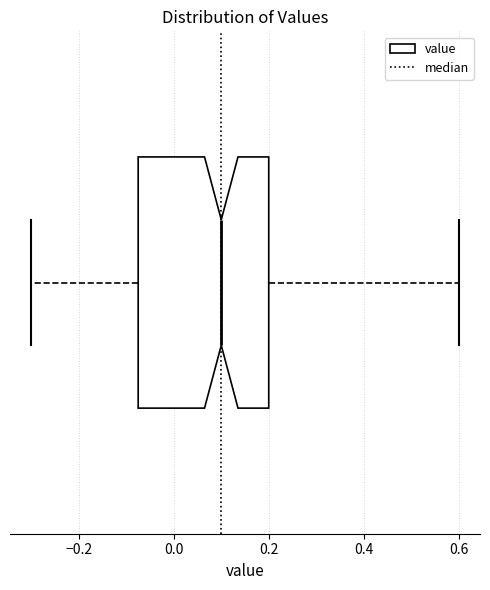

Read this box plot against the x-axis: the position of the median line, the range covered by the box, and the ends of both whiskers. The values are not printed on the chart, so give them approximately, as read against the axis.

median 0.10, box -0.08 to 0.20, whiskers -0.30 to 0.60